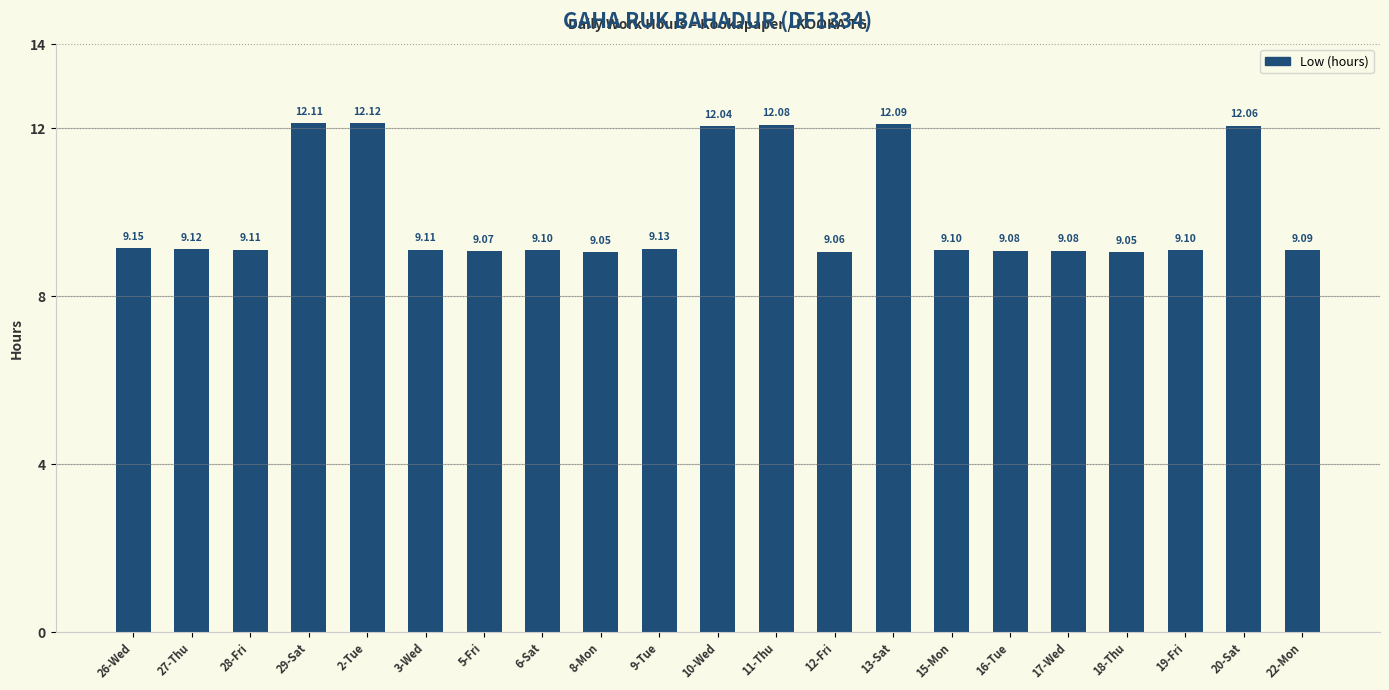

What is the label of the 3rd bar from the right?

19-Fri